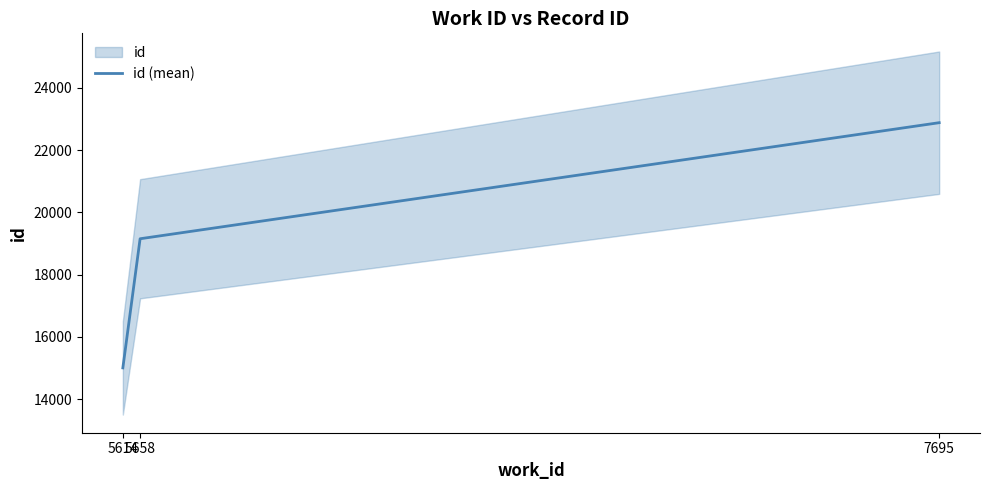

Which label corresponds to the smallest value in the chart?

5614